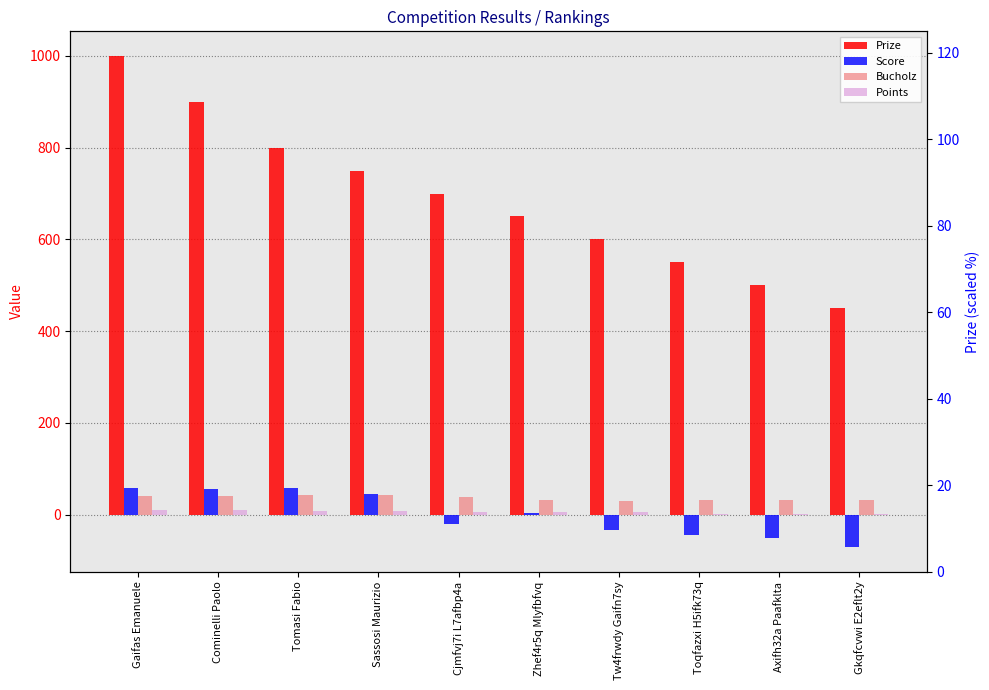

How many negative values does the Score series have?

5